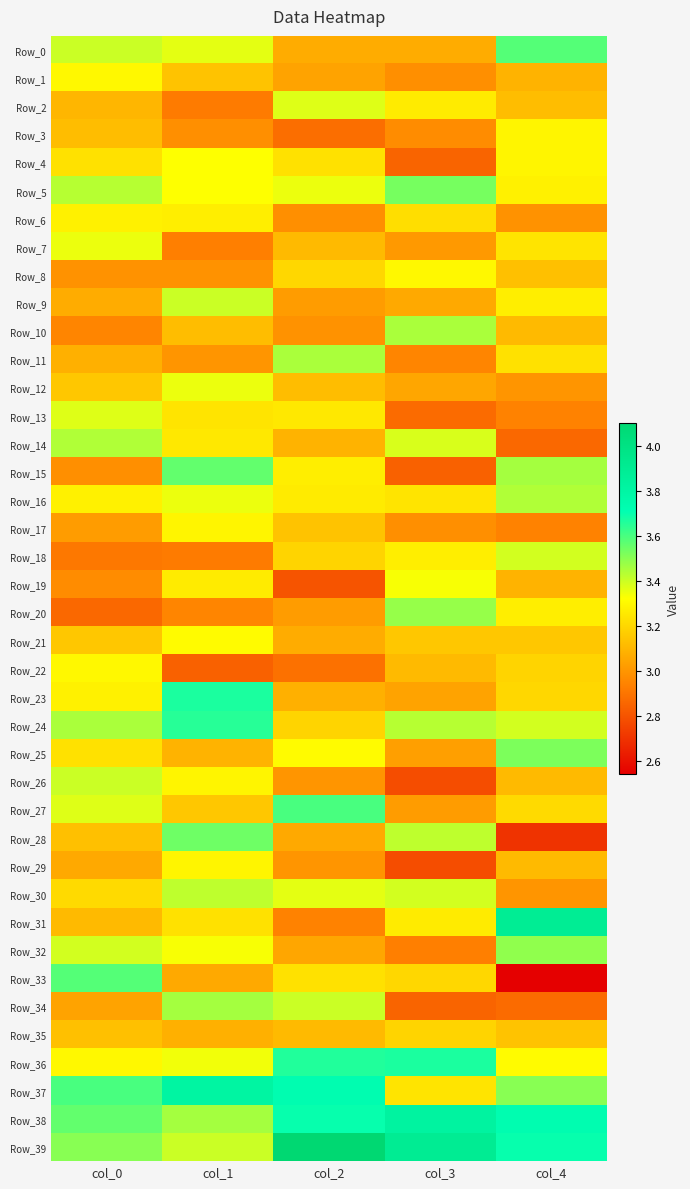

At which category is the sum across all series the highest?

col_1